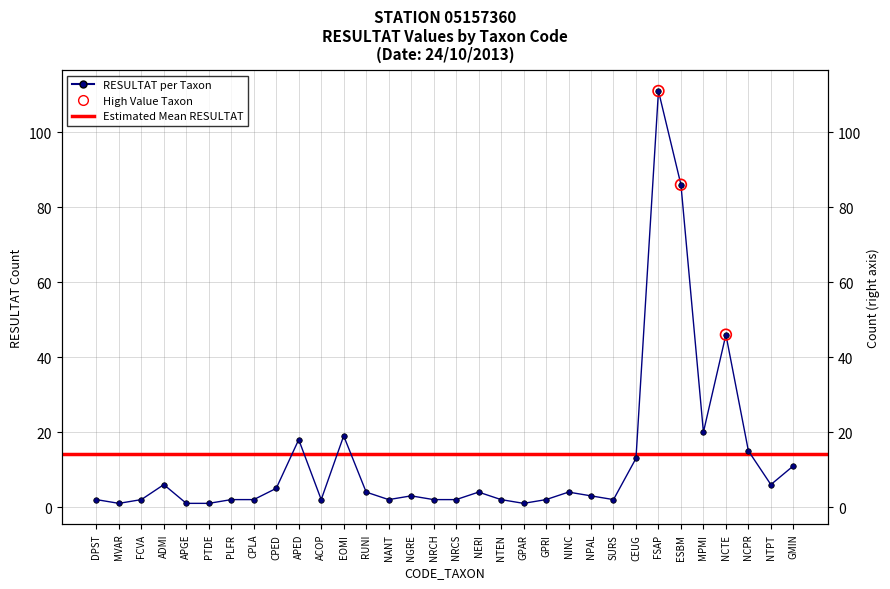

Between NRCS and NANT, which is larger?

NRCS